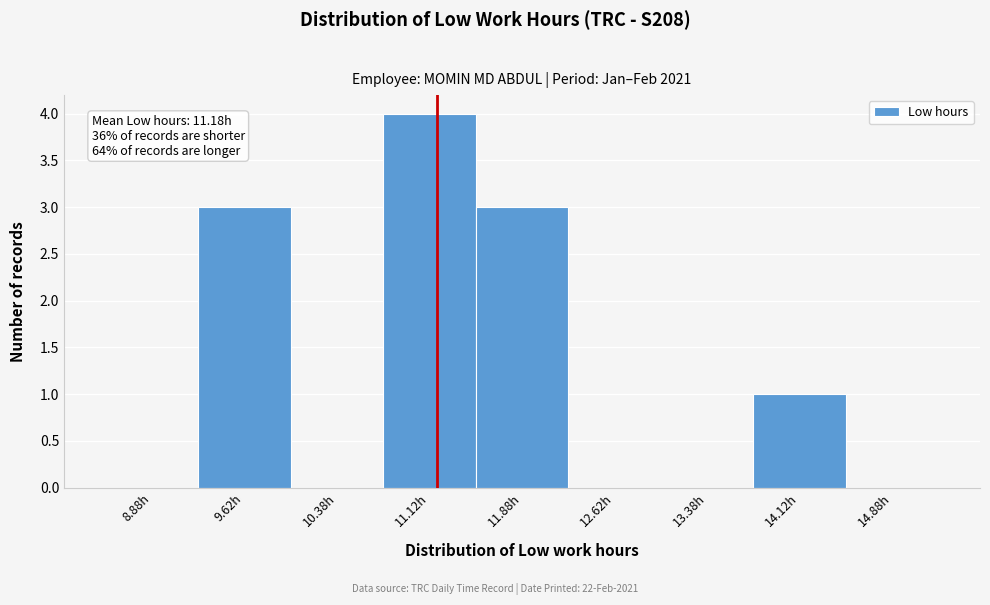

Over which range of the x-axis is the bar tallest?

10.75 to 11.50